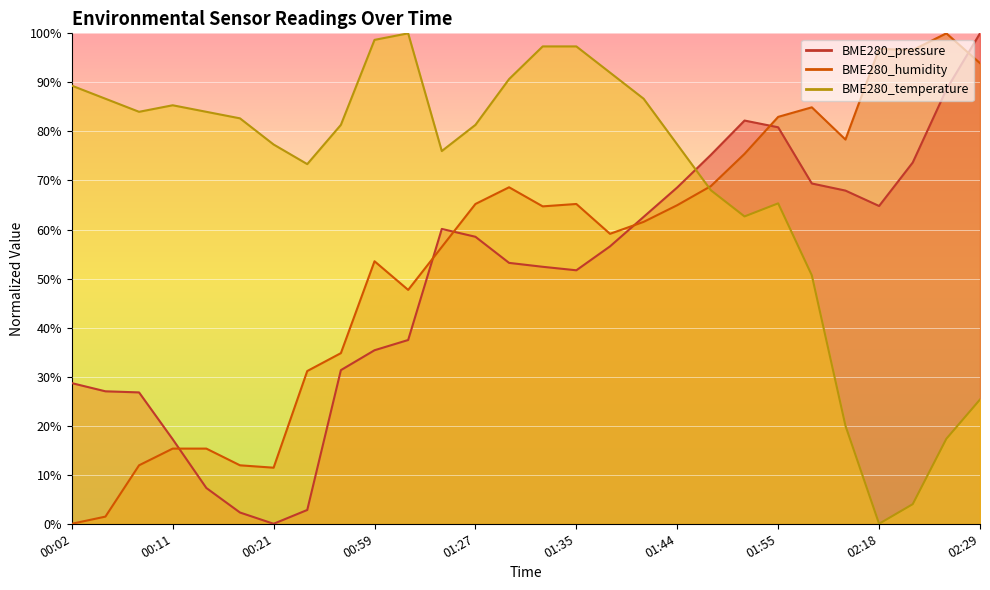

What is the difference between the second highest and minimum values in the BME280_humidity series?

96.8